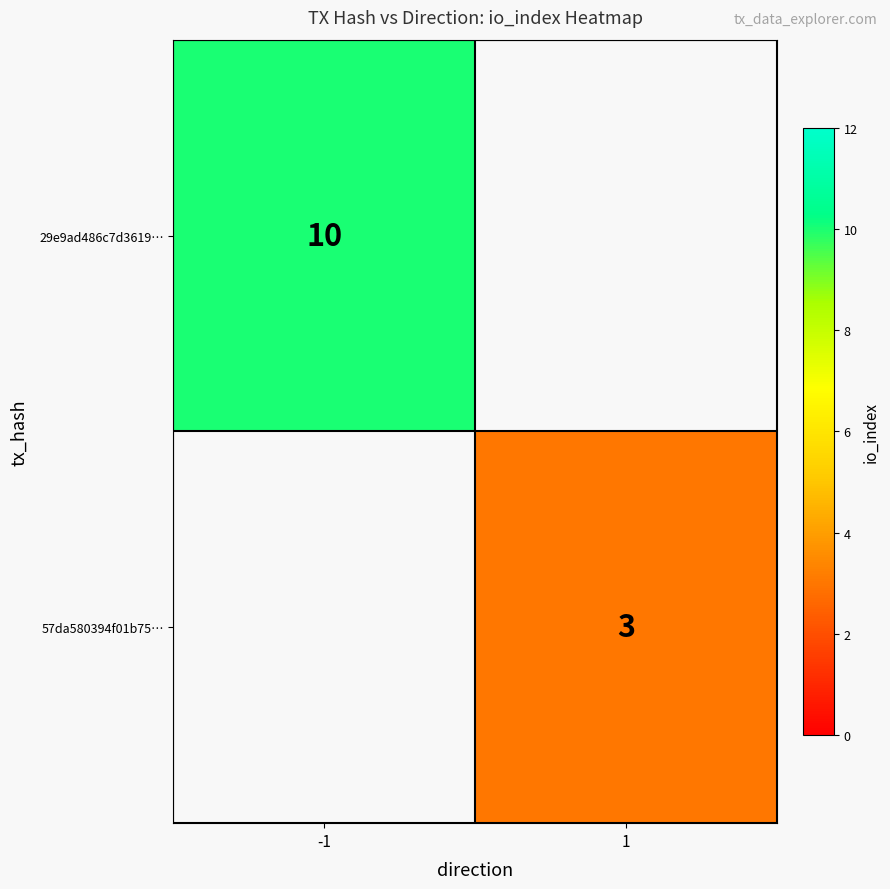

The 29e9ad486c7d3619… series shows 16 at -1. True or false?

False